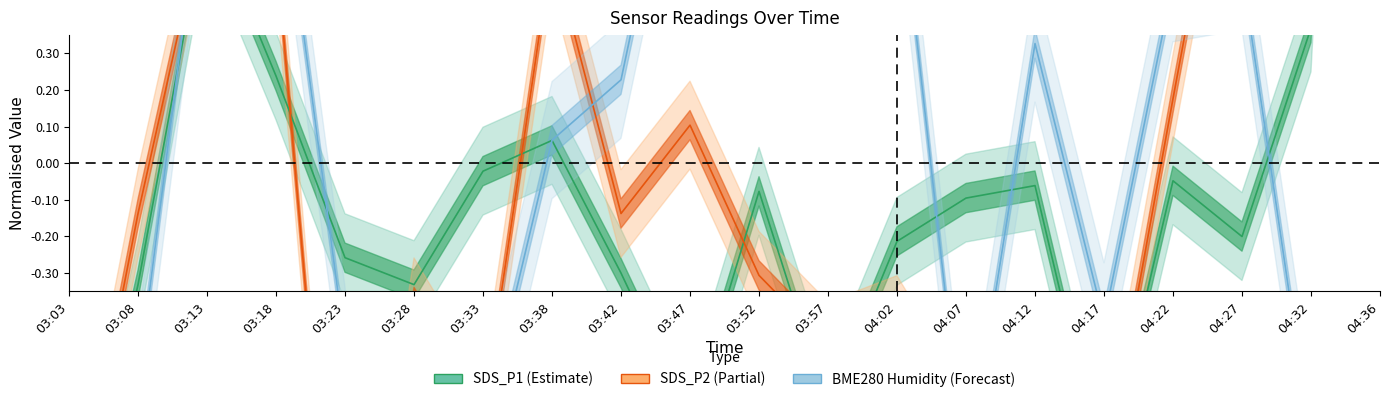

How many interior local peaks does the SDS_P1 series have?

5